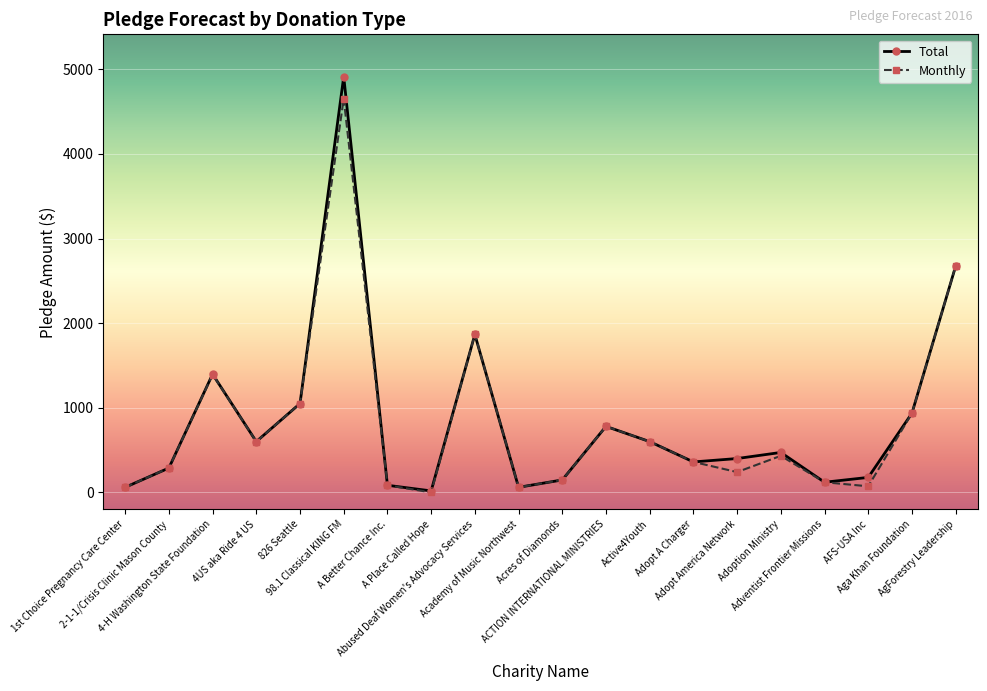

List the series in order of their peak value, highest first.

Total, Monthly